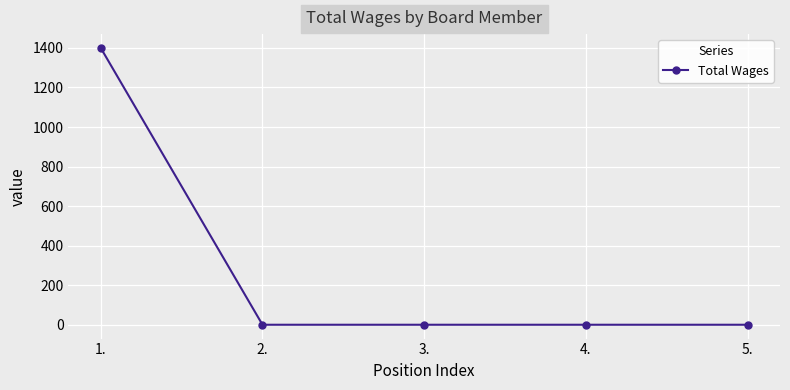

True or false: the data shows 813 at 1..

False